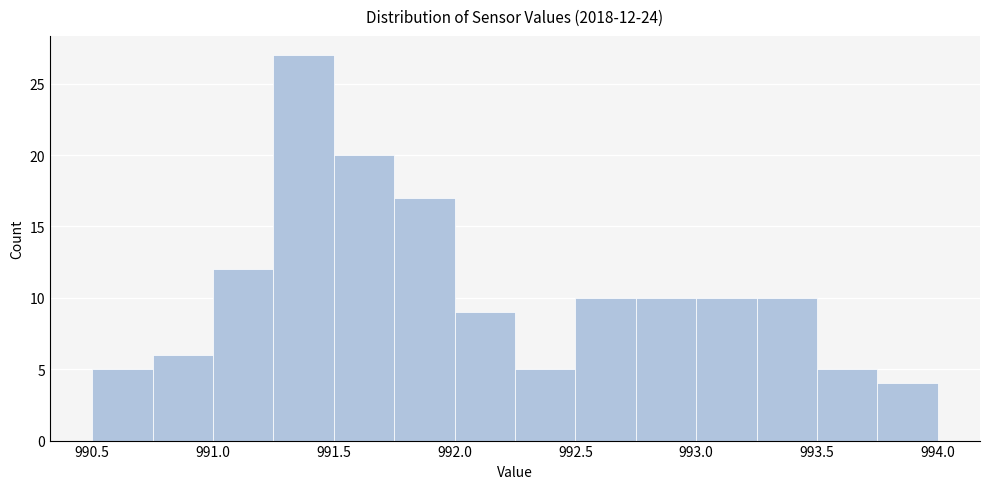

Over which range of the x-axis is the bar tallest?

991.25 to 991.50